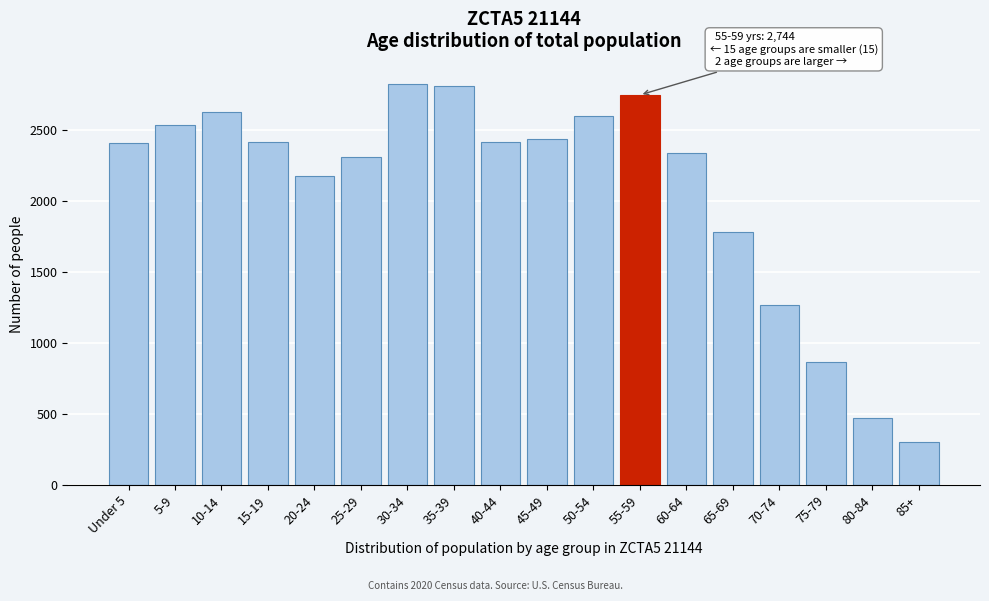

The chart shows a value of 1263 at 70-74. True or false?

True